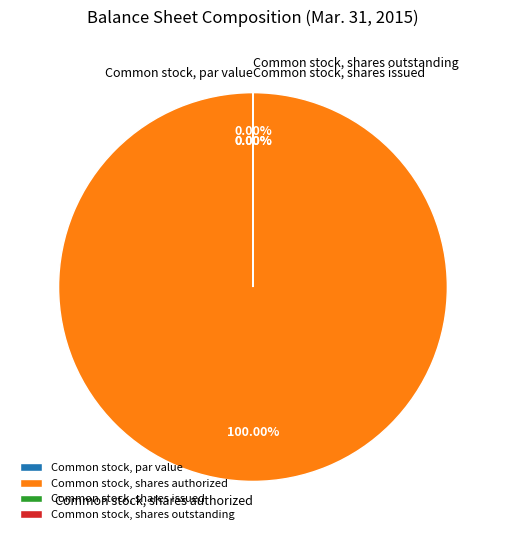

The Common stock, shares issued slice represents 0% of the pie. True or false?

True